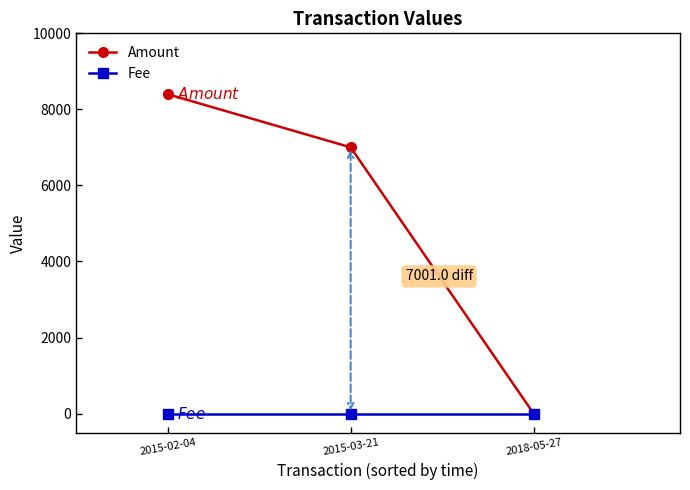

What position from the right is 2015-02-04?

3